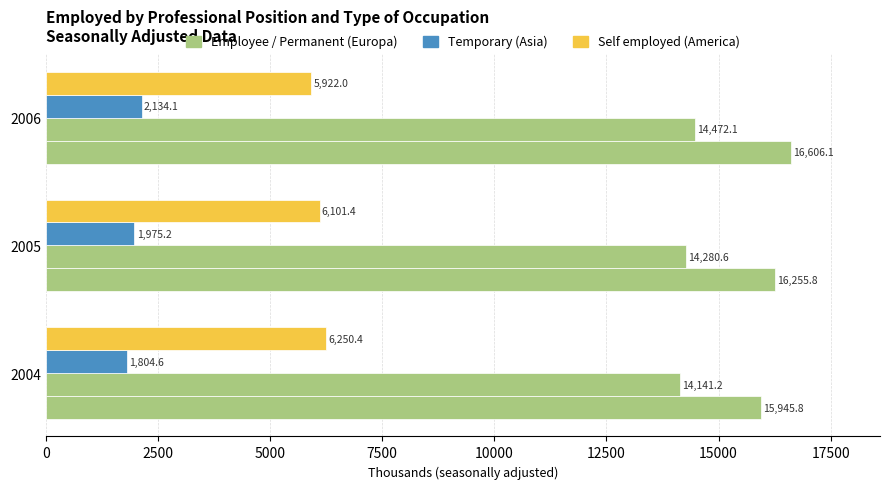

How many distinct data groups are displayed?

4